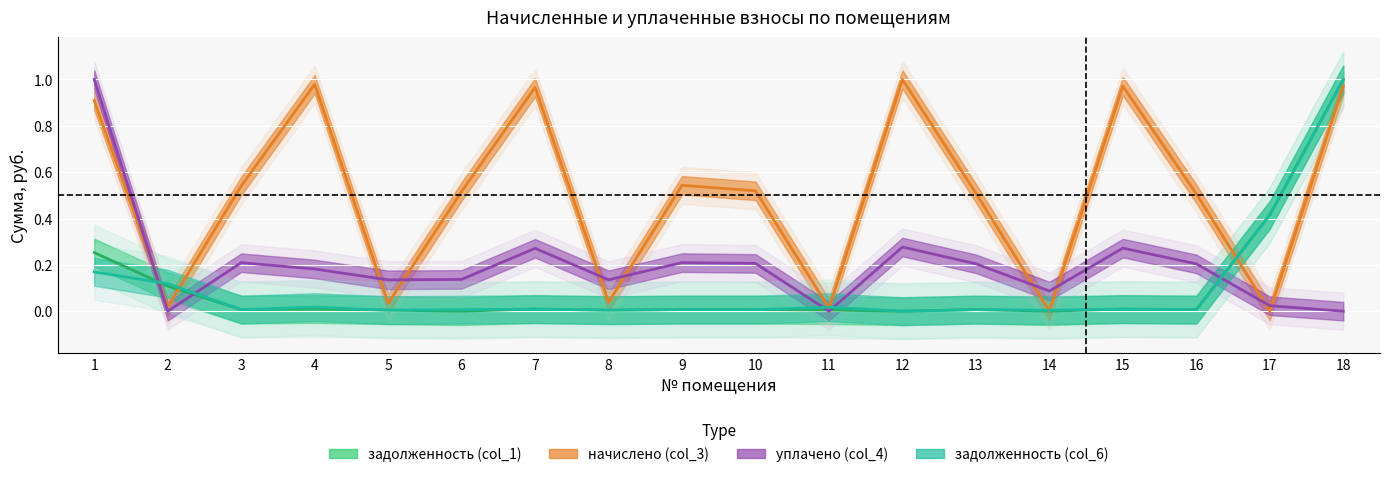

Reading left to right, transcribe all the data shown in this chart.

задолженность (col_1) line: 0.3	0.1	0.0	0.0	0.0	0.0	0.0	0.0	0.0	0.0	0.0	0.0	0.0	0.0	0.0	0.0	0.4	1.0
начислено (col_3) line: 0.9	0.0	0.5	1.0	0.0	0.5	1.0	0.0	0.5	0.5	0.0	1.0	0.5	0.0	1.0	0.5	0.0	1.0
уплачено (col_4) line: 1.0	0.0	0.2	0.2	0.1	0.1	0.3	0.1	0.2	0.2	0.0	0.3	0.2	0.1	0.3	0.2	0.0	0.0
задолженность (col_6) line: 0.2	0.1	0.0	0.0	0.0	0.0	0.0	0.0	0.0	0.0	0.0	0.0	0.0	0.0	0.0	0.0	0.4	1.0